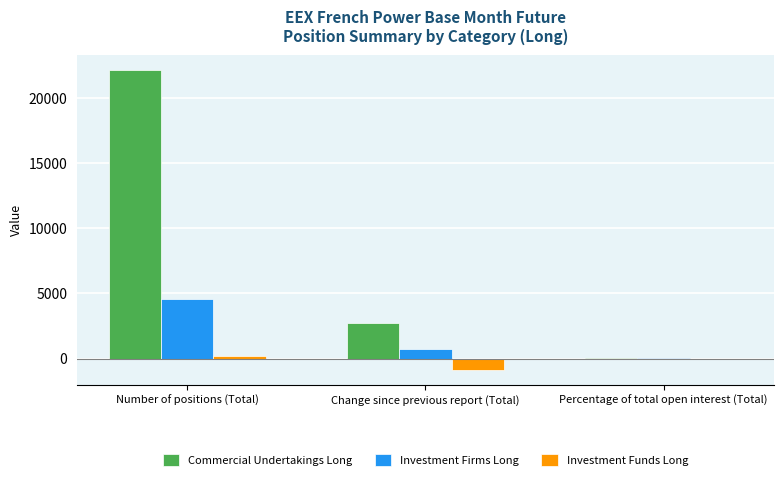

At which label is Investment Firms Long closest to 2275?

Change since previous report (Total)